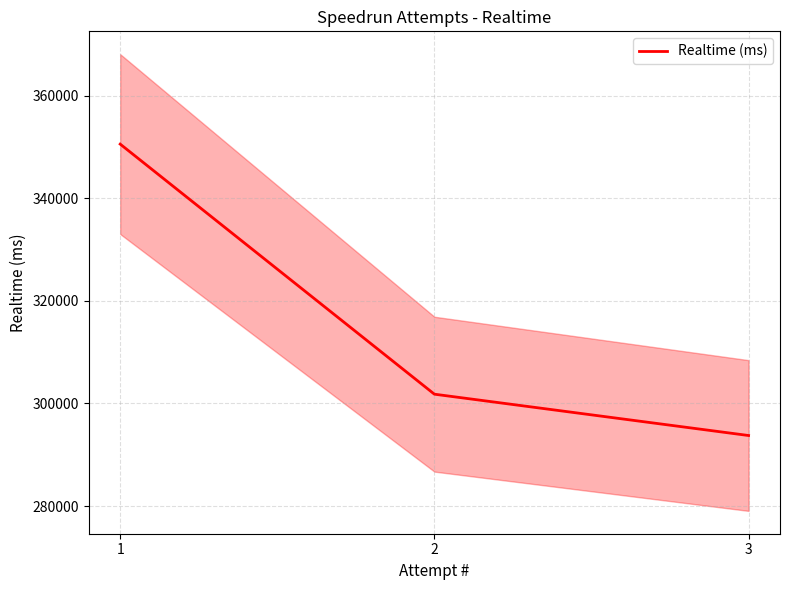

What is the change in value from 1 to 3?

-56787